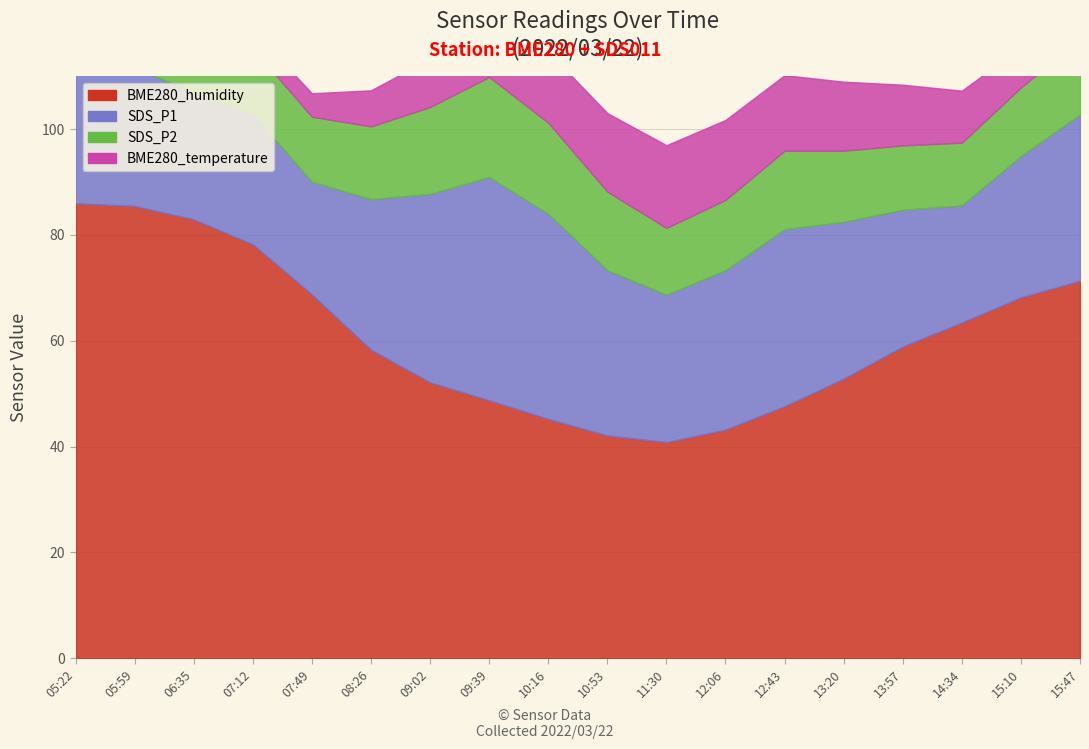

List the labels in order of SDS_P2 value, smallest first.

14:34, 13:57, 07:49, 07:12, 11:30, 15:10, 12:06, 06:35, 13:20, 08:26, 05:59, 15:47, 12:43, 10:53, 05:22, 09:02, 10:16, 09:39